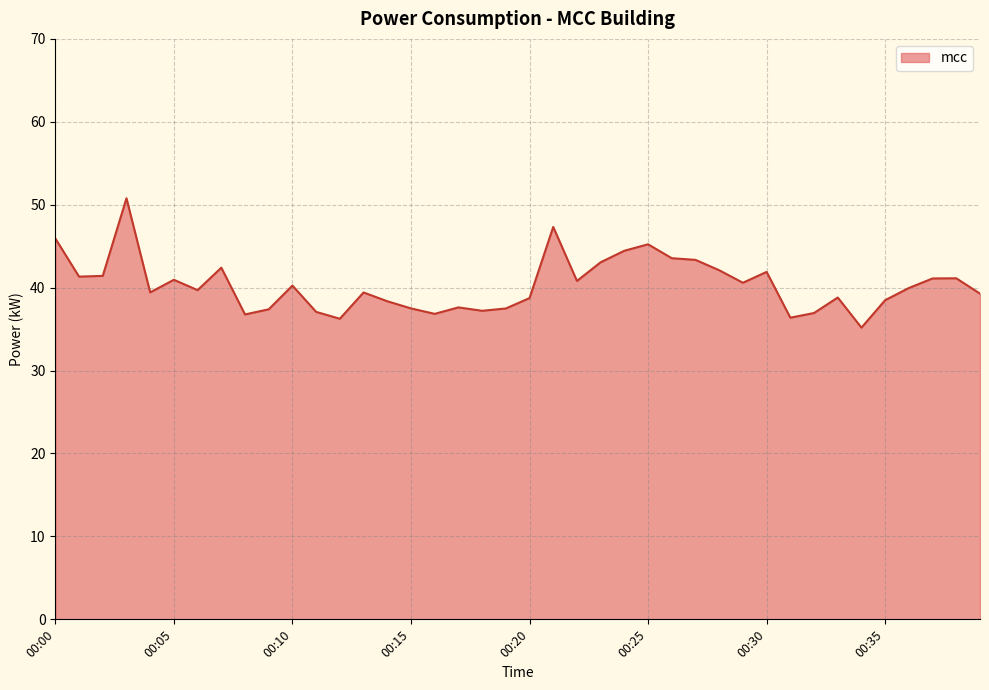

What is the minimum value shown in the chart?

35.2